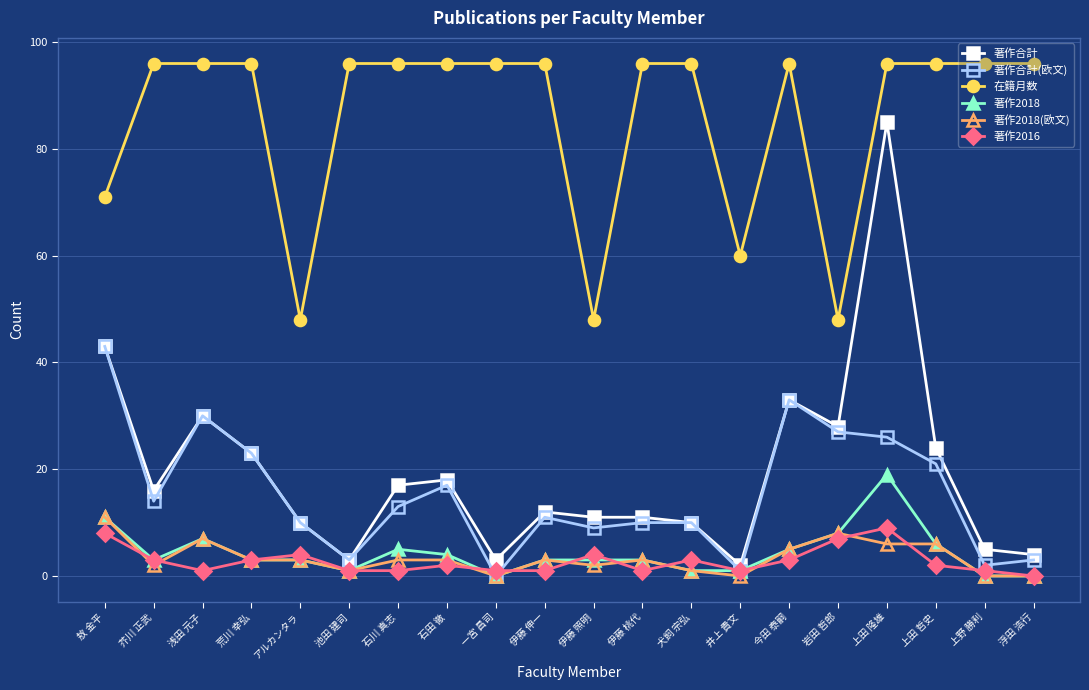

Is this an area chart (filled region under the line)?

No